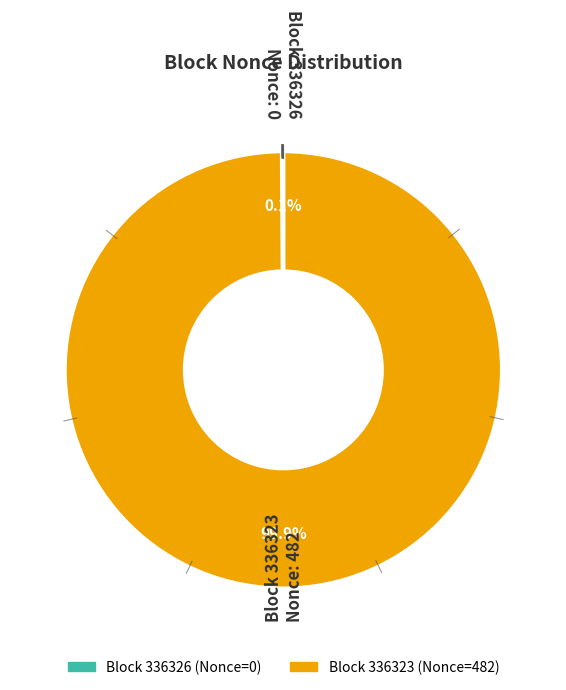

Does any single category account for the majority?

Yes